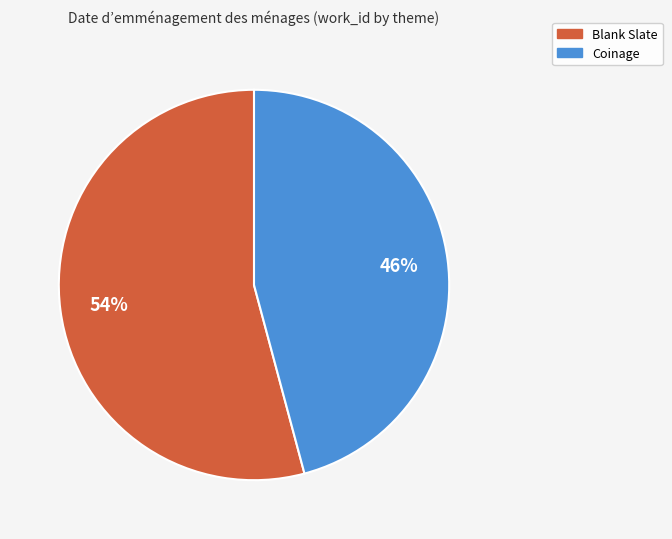

To the nearest percent, what portion does Coinage represent?

46%